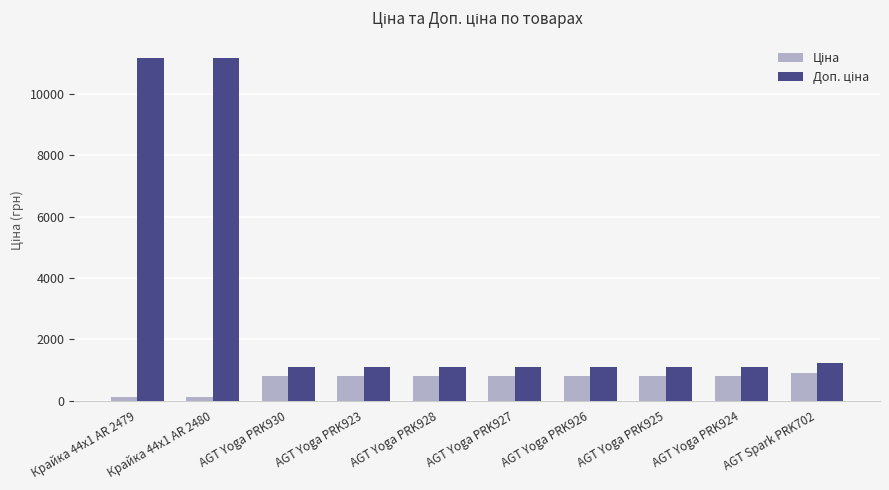

What is the difference between the highest and lowest values at AGT Yoga PRK927?

284.9